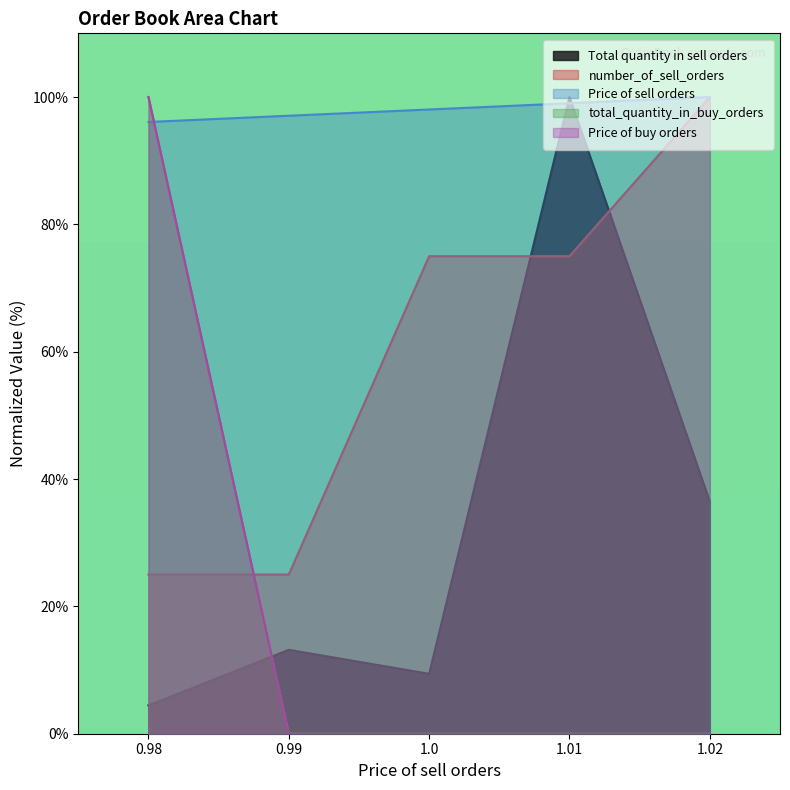

The total_quantity_in_buy_orders series shows 0.0 at 1.02. True or false?

True